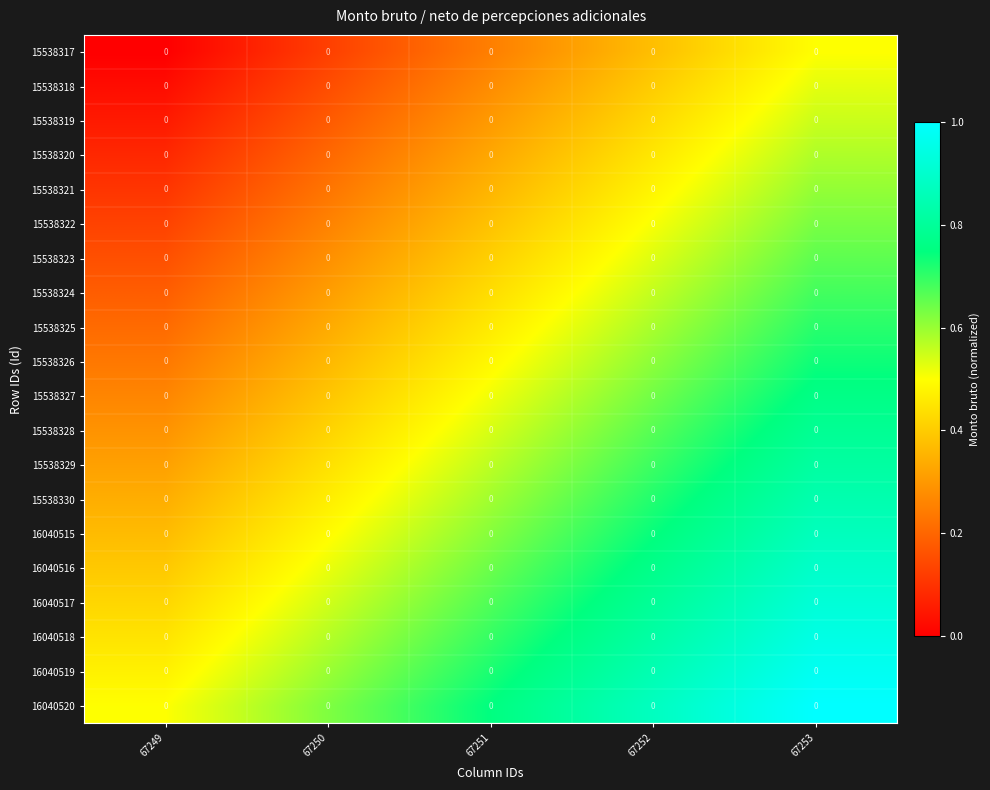

Is the value of 16040516 at 67253 greater than the value of 16040517 at 67251?

Yes